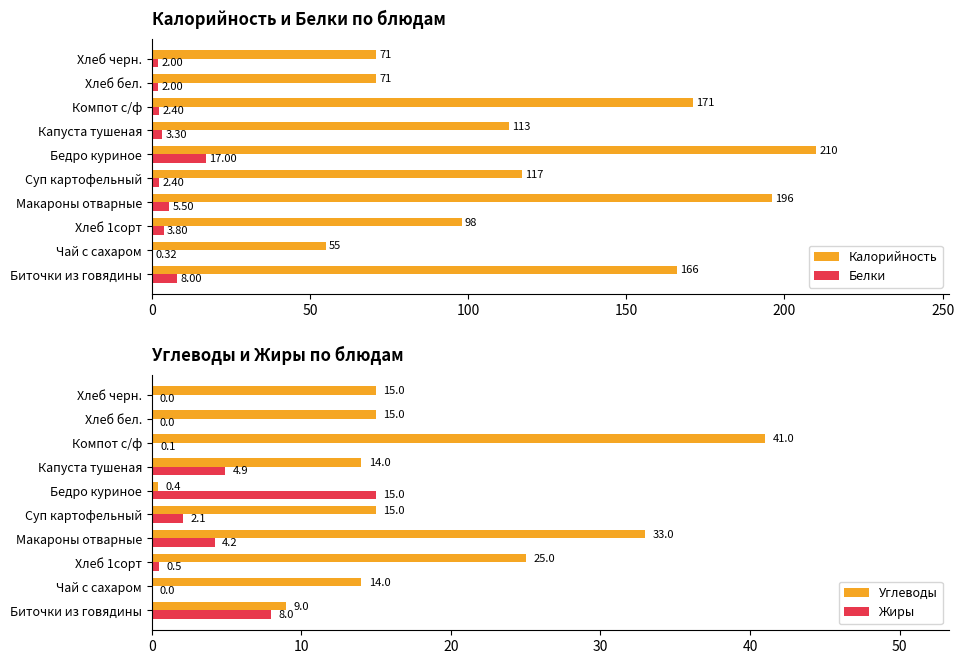

How many series are shown in this chart?

4